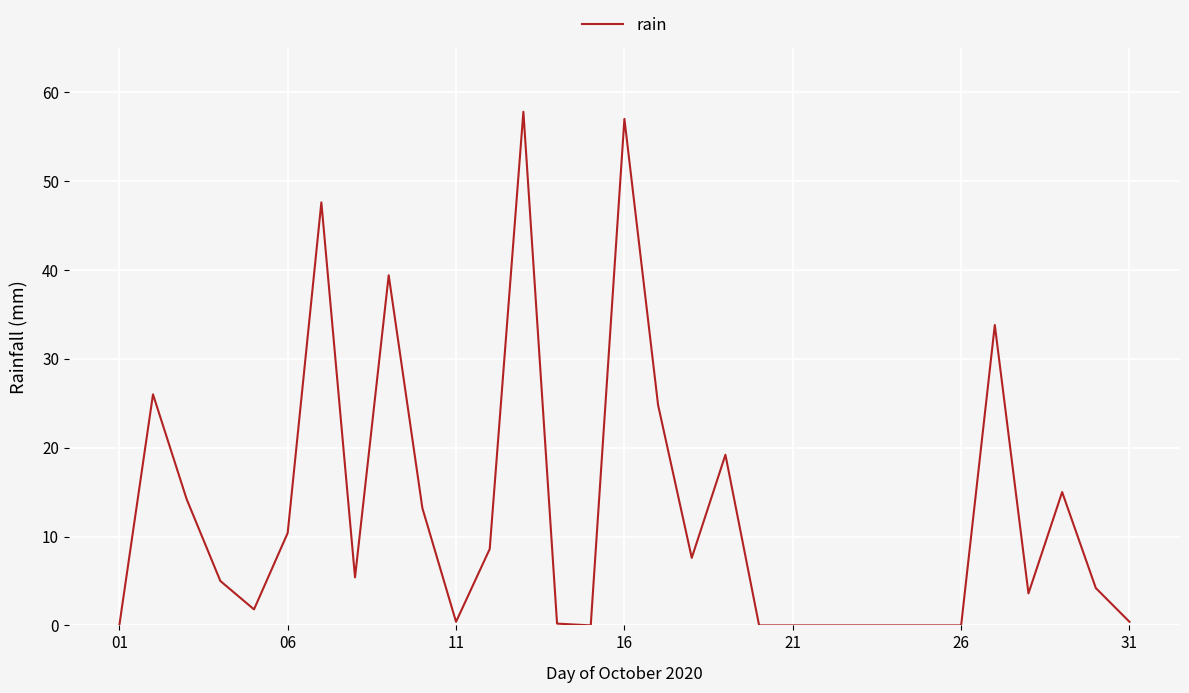

What is the maximum value shown in the chart?

57.8